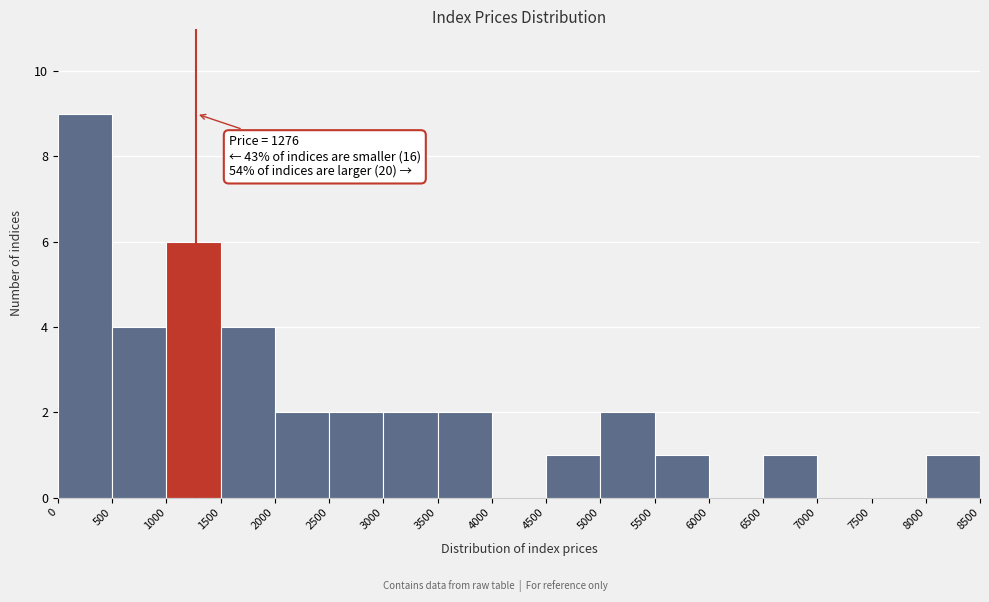

Over which range of the x-axis is the bar tallest?

0 to 500